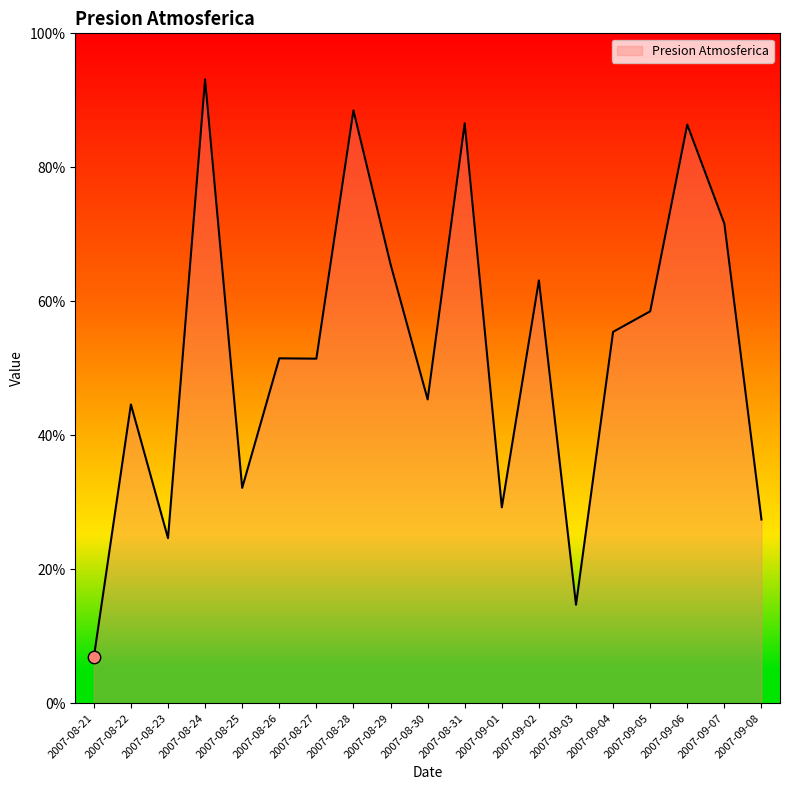

What is the change in value from 2007-09-01 to 2007-09-05?

+0.3